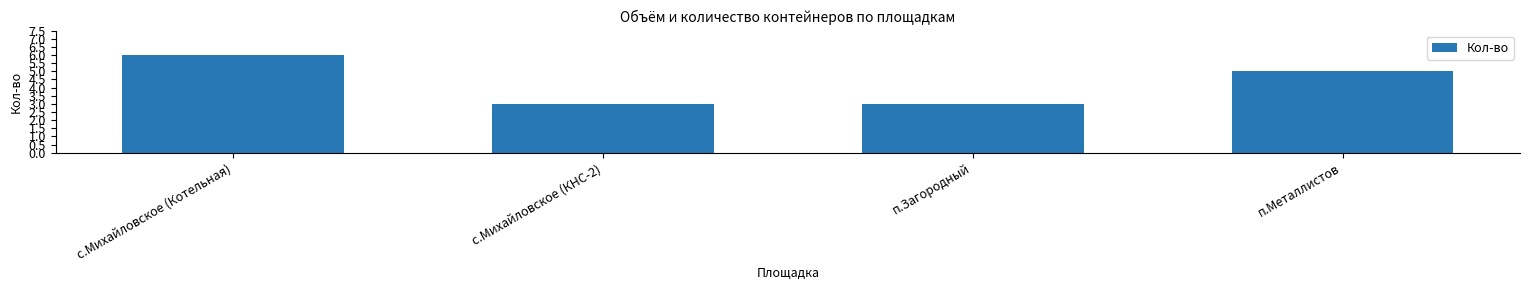

Read the value at с.Михайловское (Котельная).

6